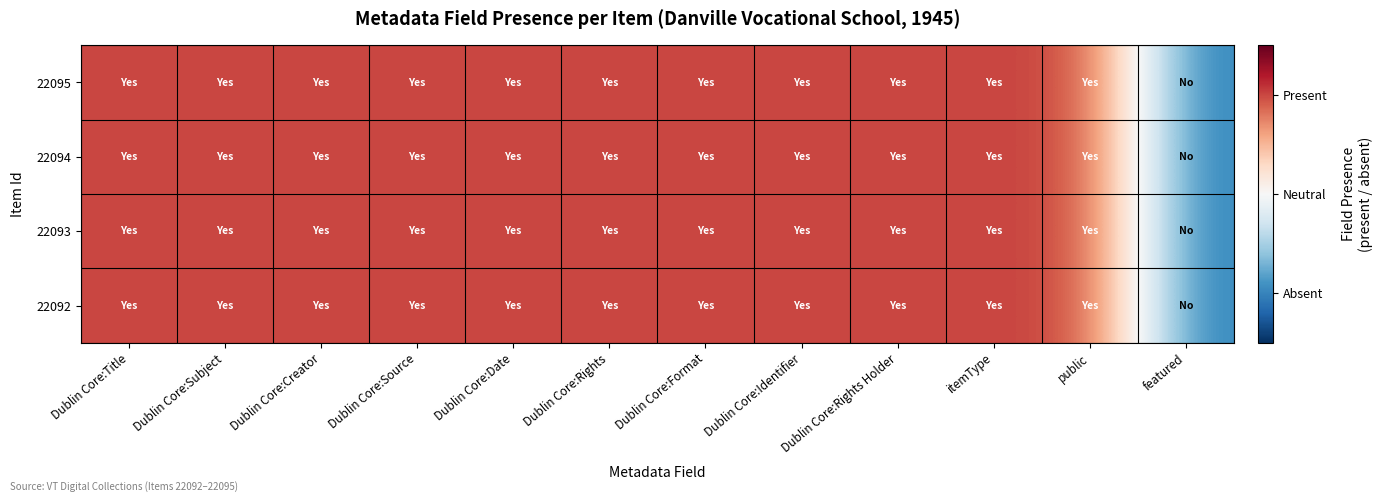

Between Dublin Core:Rights and featured, which series saw the biggest shift?

22095